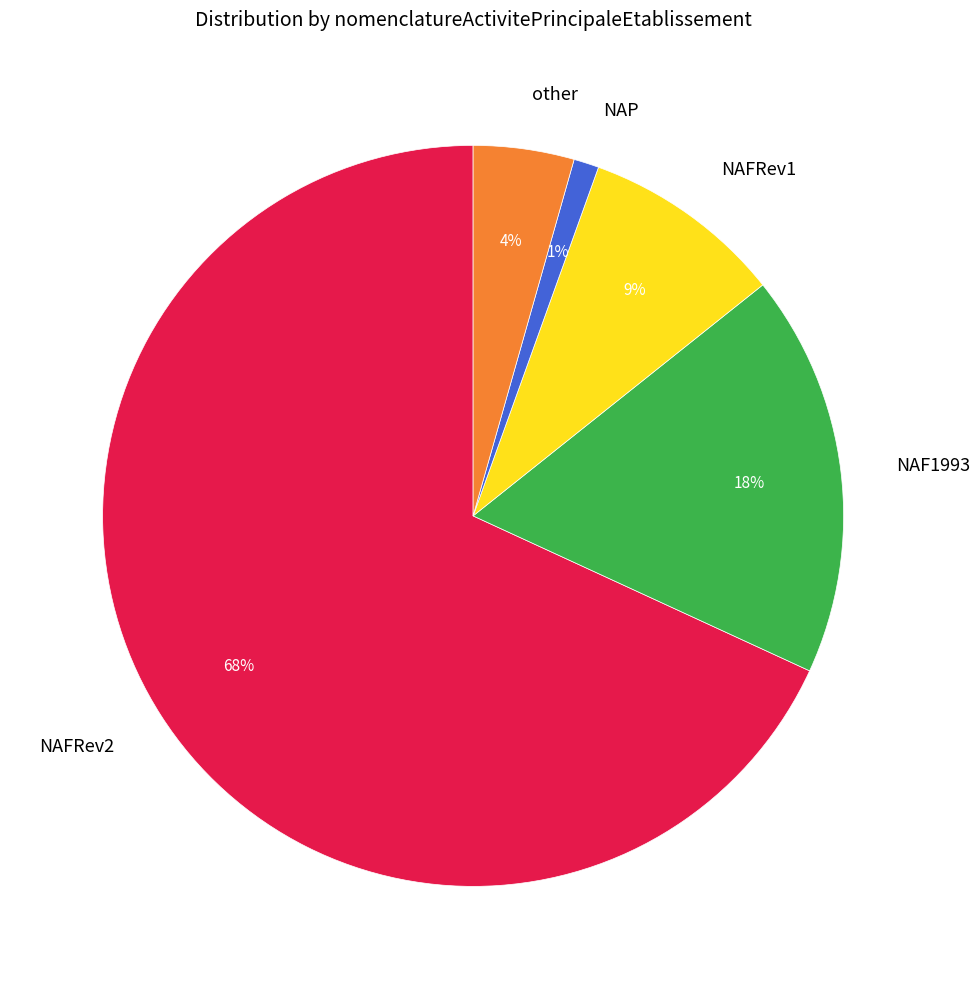

To the nearest percent, what is the difference between the largest and smallest slice percentages?

67%